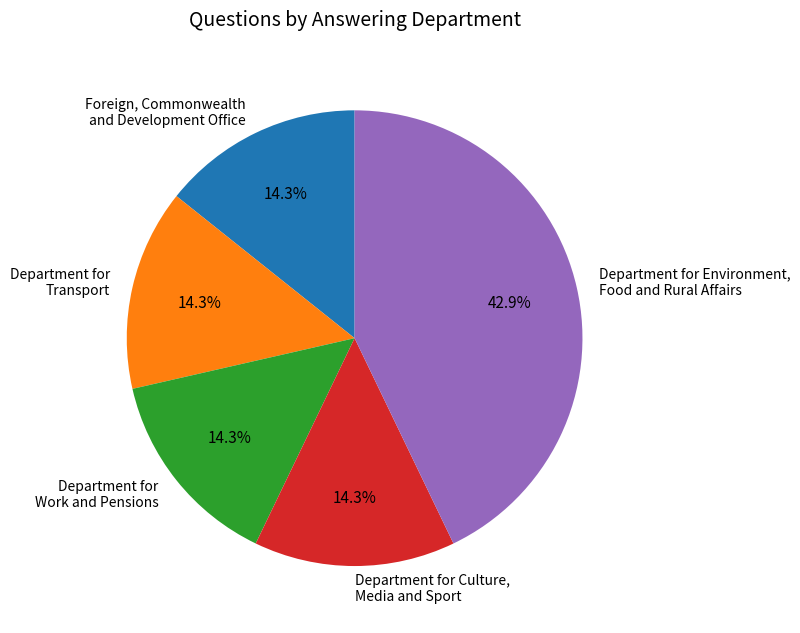

What percentage is the Department for Transport slice, to the nearest percent?

14%